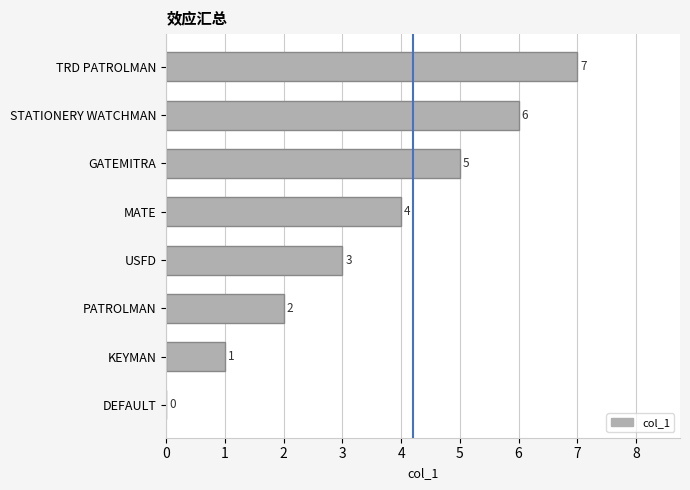

What is the sum of the values at TRD PATROLMAN and DEFAULT?

7